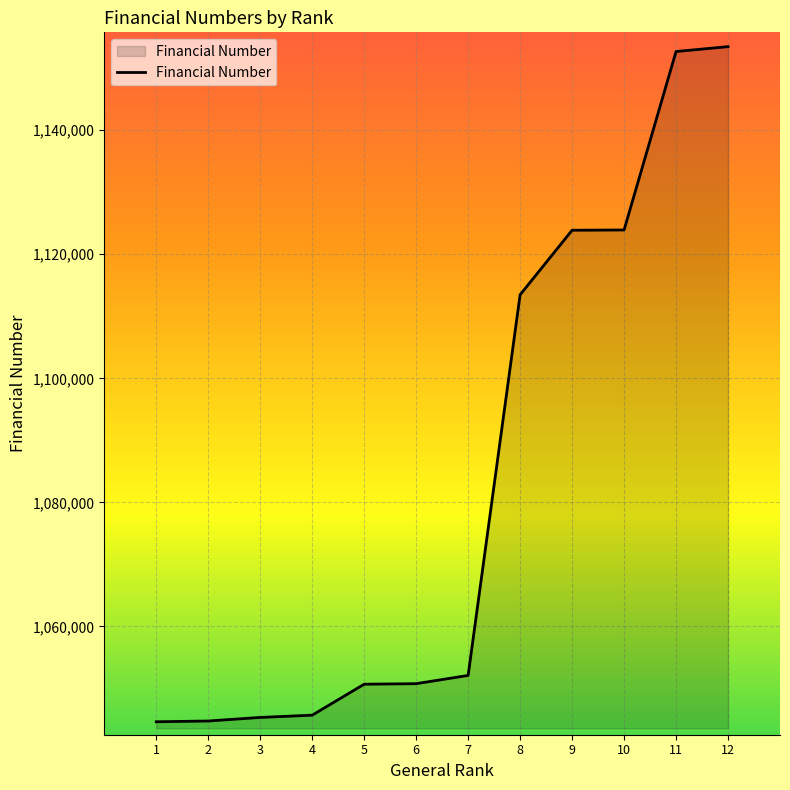

The value at 4 is 1045708. True or false?

True